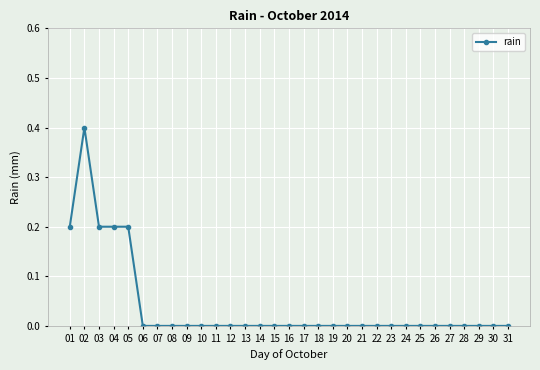

Reading left to right, transcribe all the data shown in this chart.

01=0.2	02=0.4	03=0.2	04=0.2	05=0.2	06=0.0	07=0.0	08=0.0	09=0.0	10=0.0	11=0.0	12=0.0	13=0.0	14=0.0	15=0.0	16=0.0	17=0.0	18=0.0	19=0.0	20=0.0	21=0.0	22=0.0	23=0.0	24=0.0	25=0.0	26=0.0	27=0.0	28=0.0	29=0.0	30=0.0	31=0.0